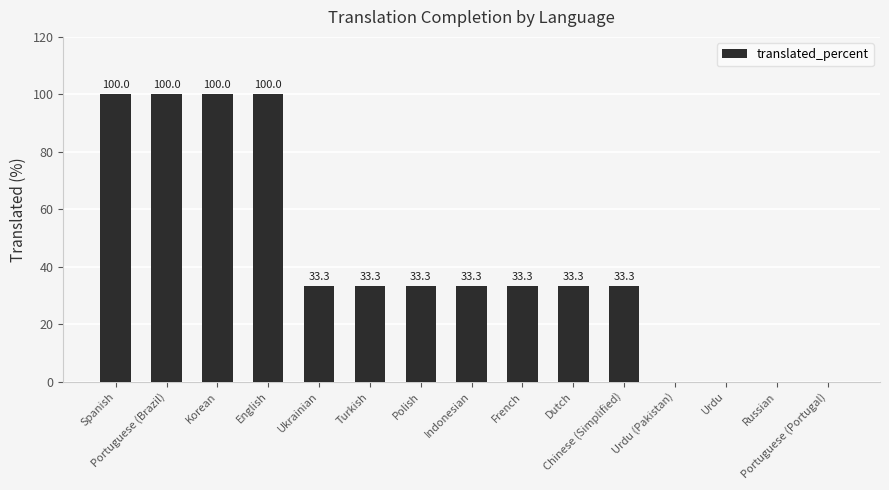

Count the values in the range 0 to 100.

15